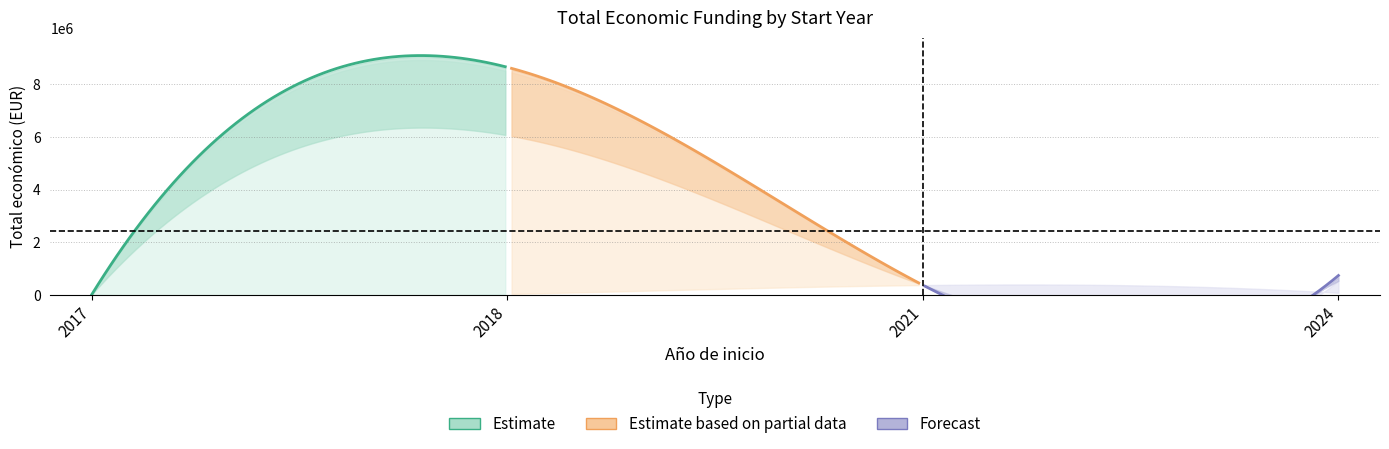

At which category does the chart reach its minimum across all series?

2017